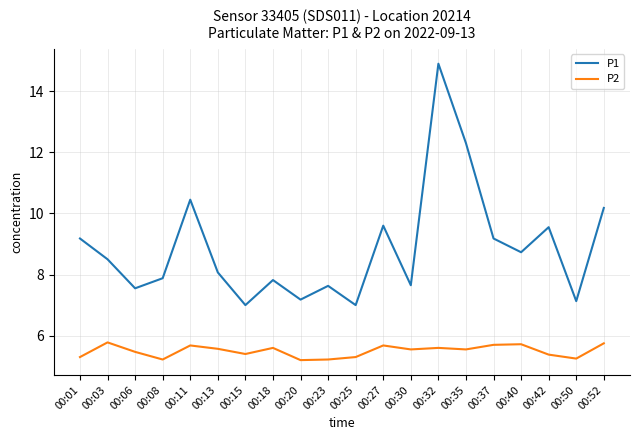

True or false: P2 and P1 intersect in this chart.

False